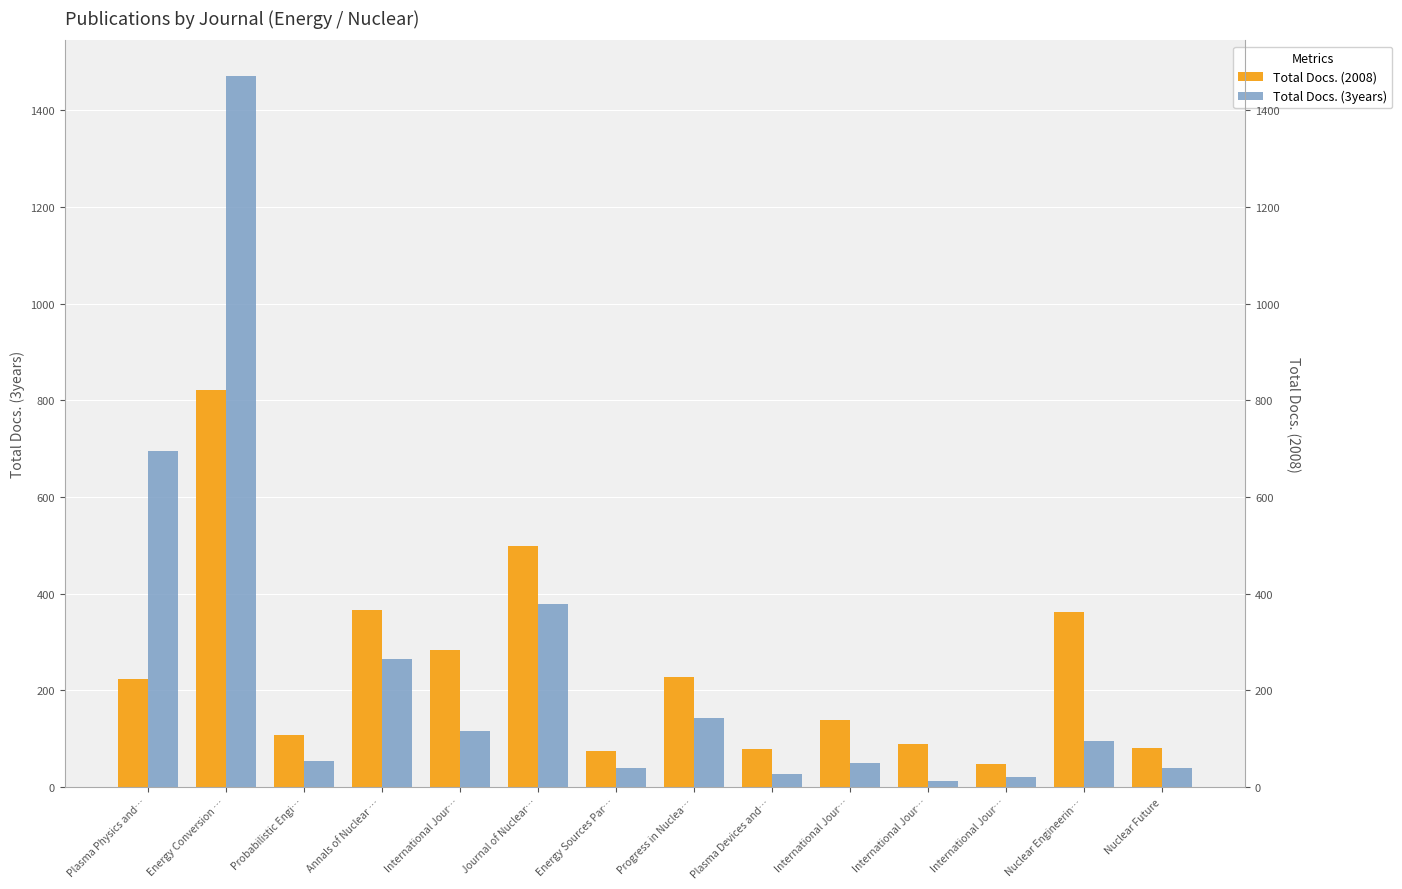

Reading left to right, extract all data points from this chart.

Total Docs. (2008): 223	821	108	366	284	498	74	227	79	139	89	48	361	80
Total Docs. (3years): 696	1471	54	264	116	379	40	143	26	49	13	20	95	39